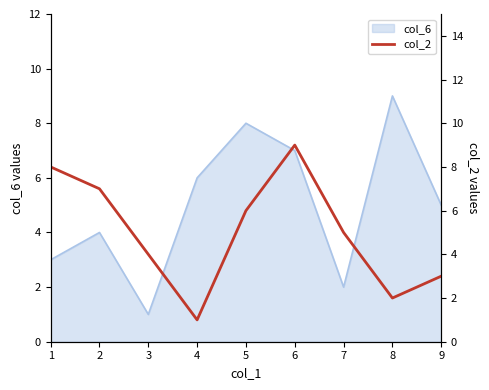

How many lines are shown in the chart?

1